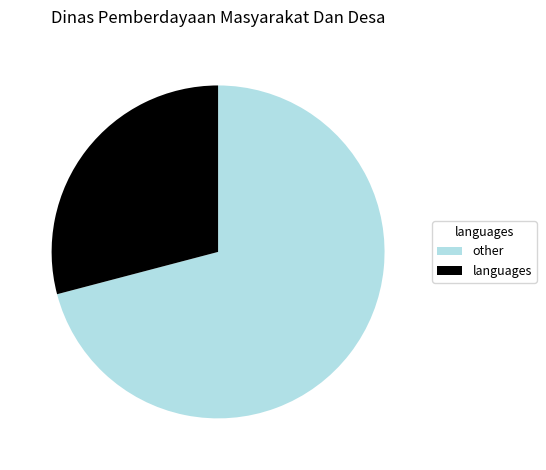

How many segments does this pie chart have?

2